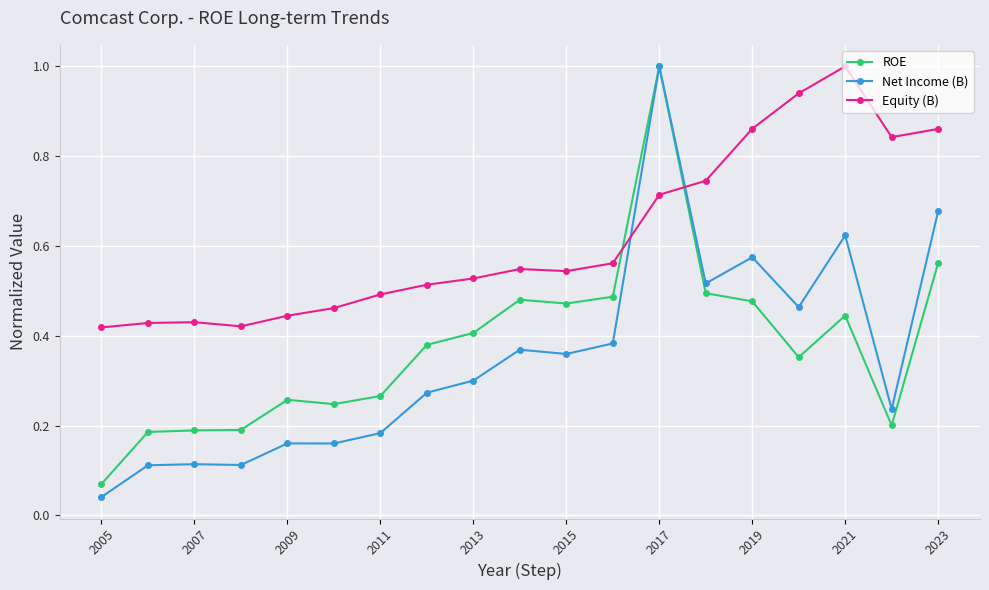

Which series has the widest spread of values?

Net Income (B)